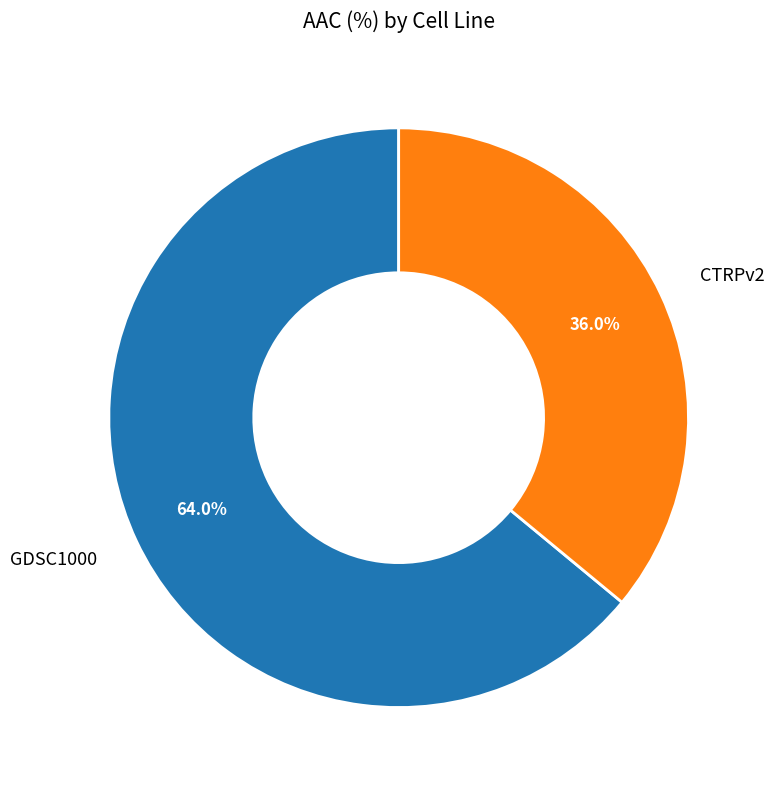

The GDSC1000 slice represents 64% of the pie. True or false?

True